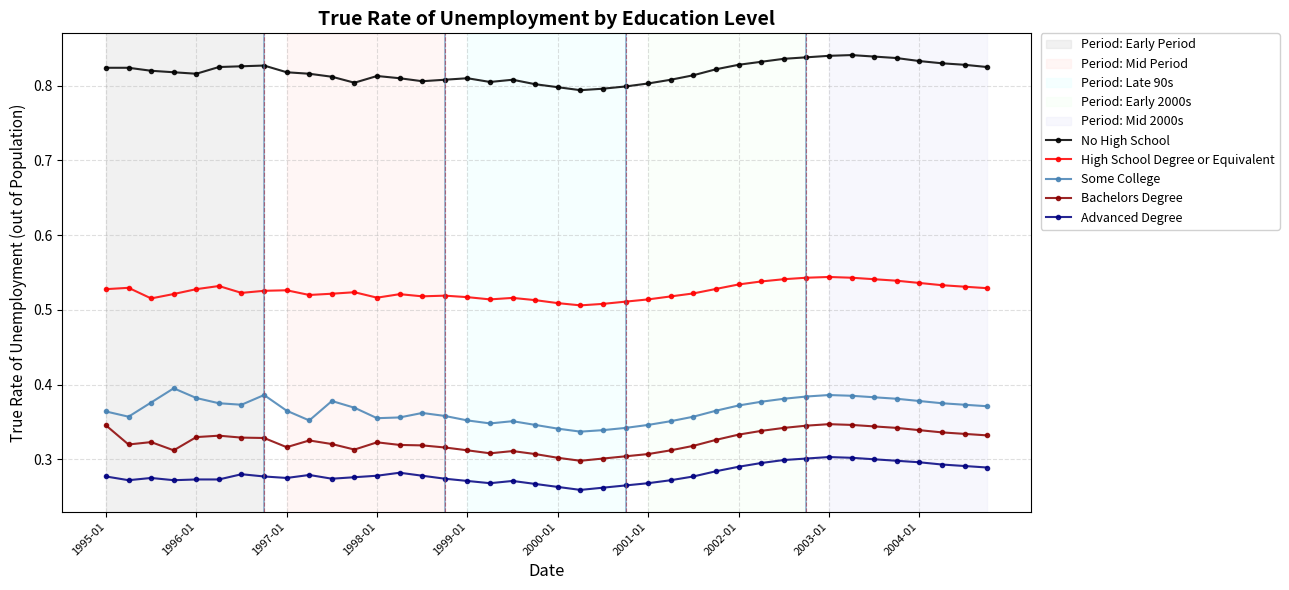

True or false: Some College and Advanced Degree intersect in this chart.

False